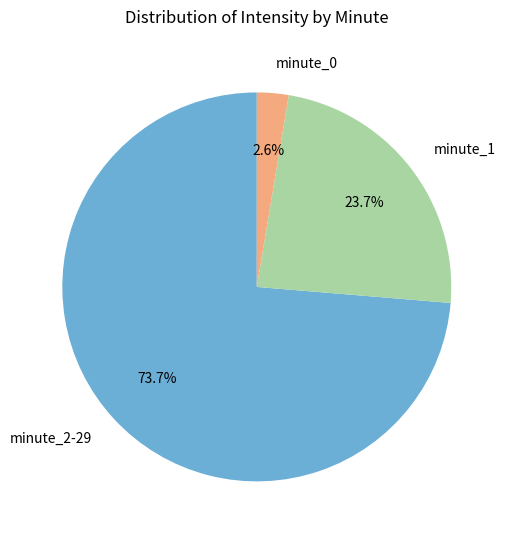

Does any single category account for the majority?

Yes